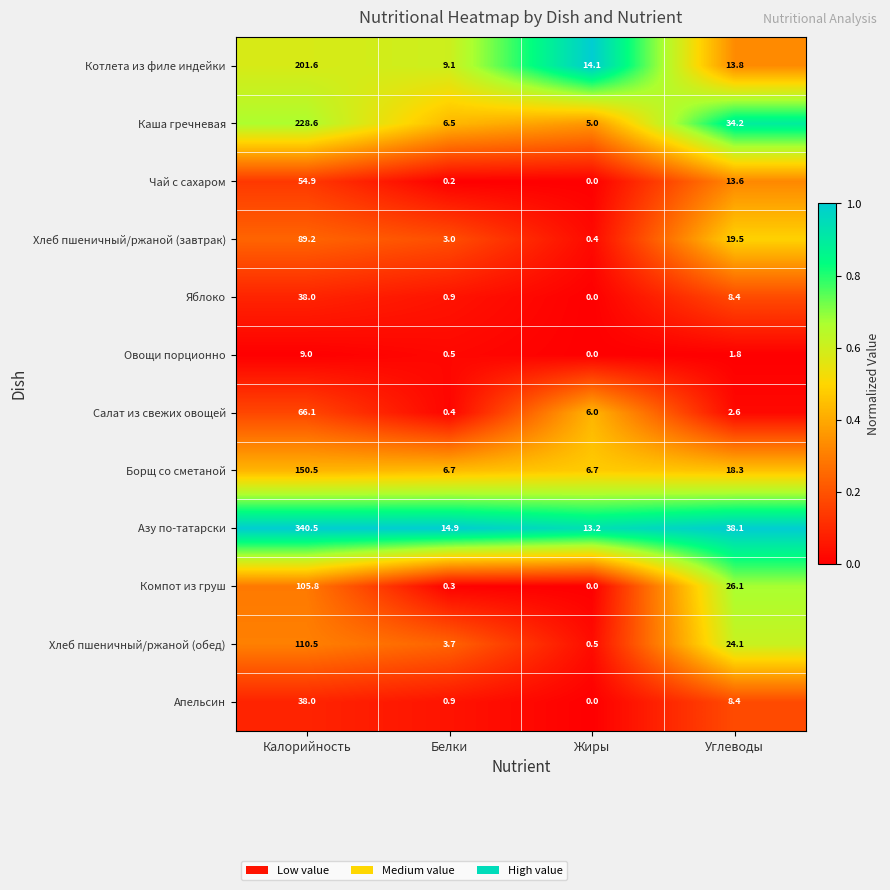

What is the sum of all Яблоко values?

47.3